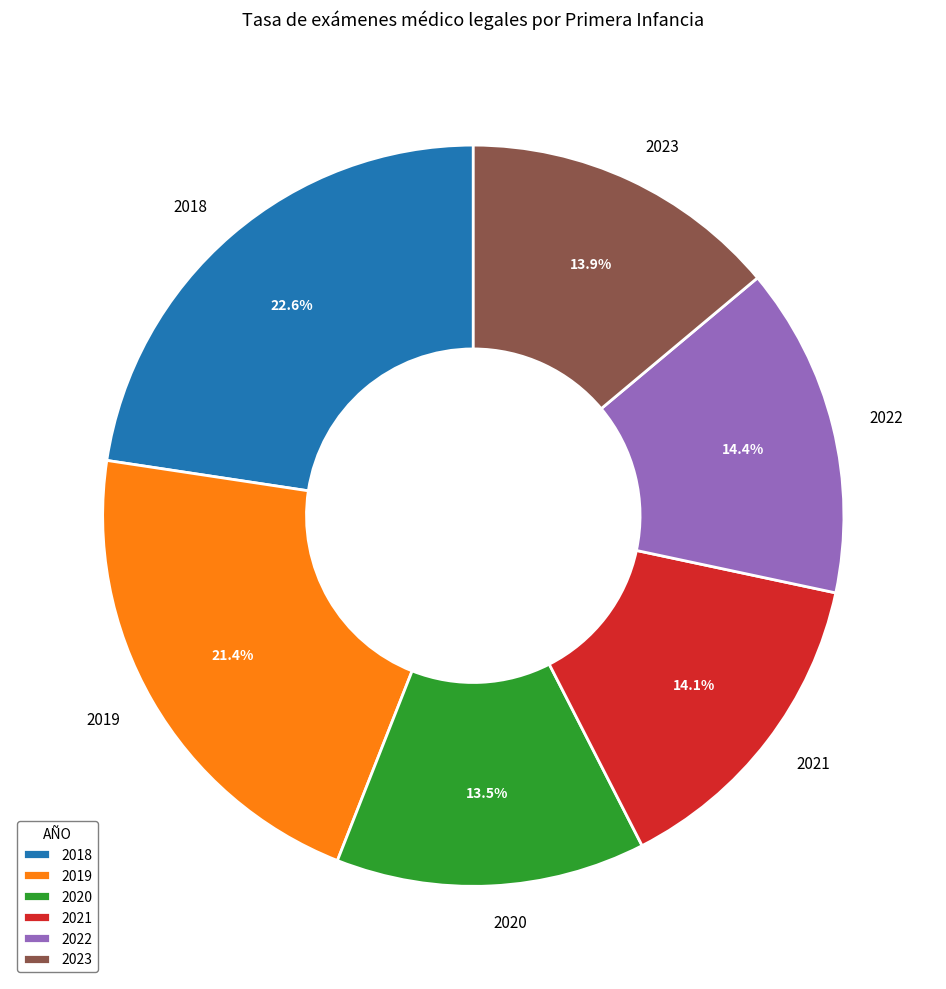

Combined, what portion of the pie is 2022 and 2020?

27.9%